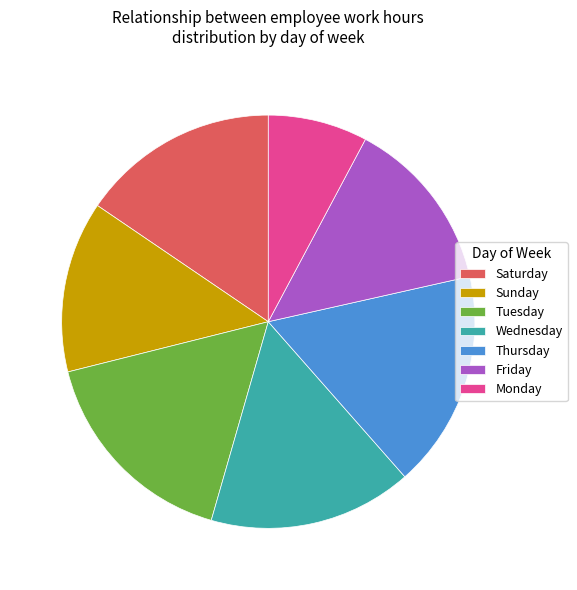

Does any single category account for the majority?

No